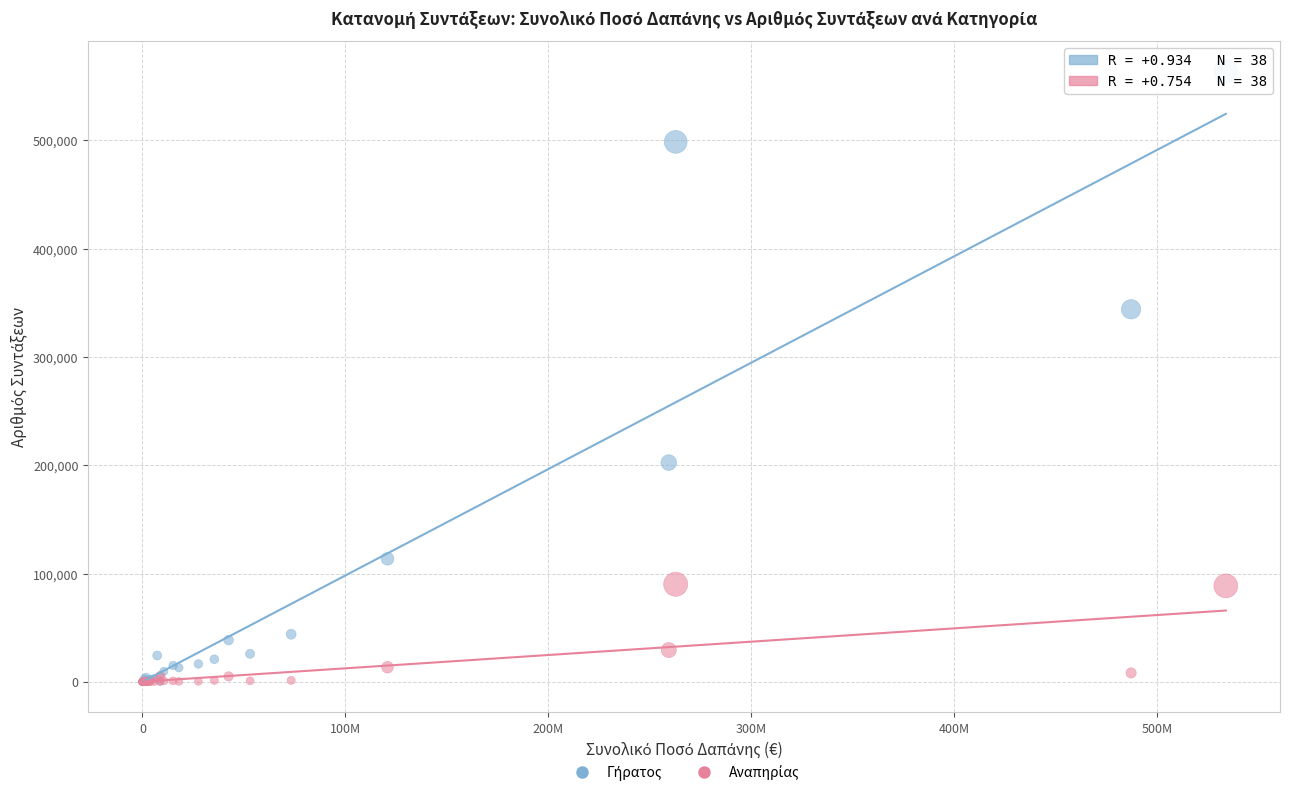

Across all series, what Y value is closest to 281884?

344021